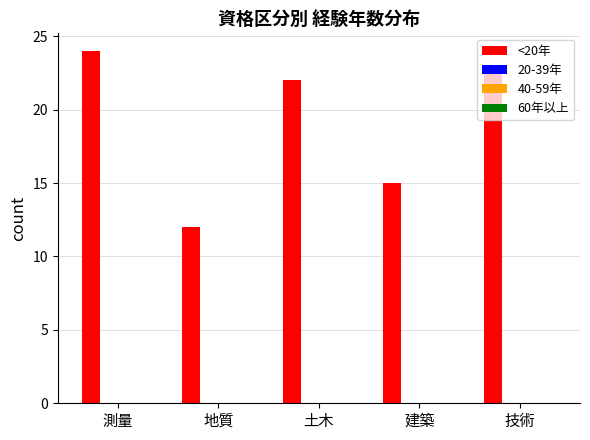

What is the average value?

19